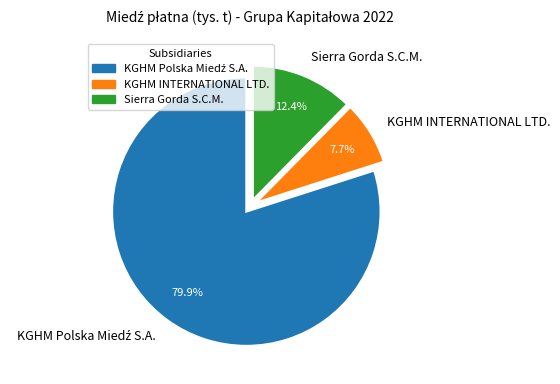

Approximately how many times larger is the value at Sierra Gorda S.C.M. compared to KGHM INTERNATIONAL LTD.?

1.6